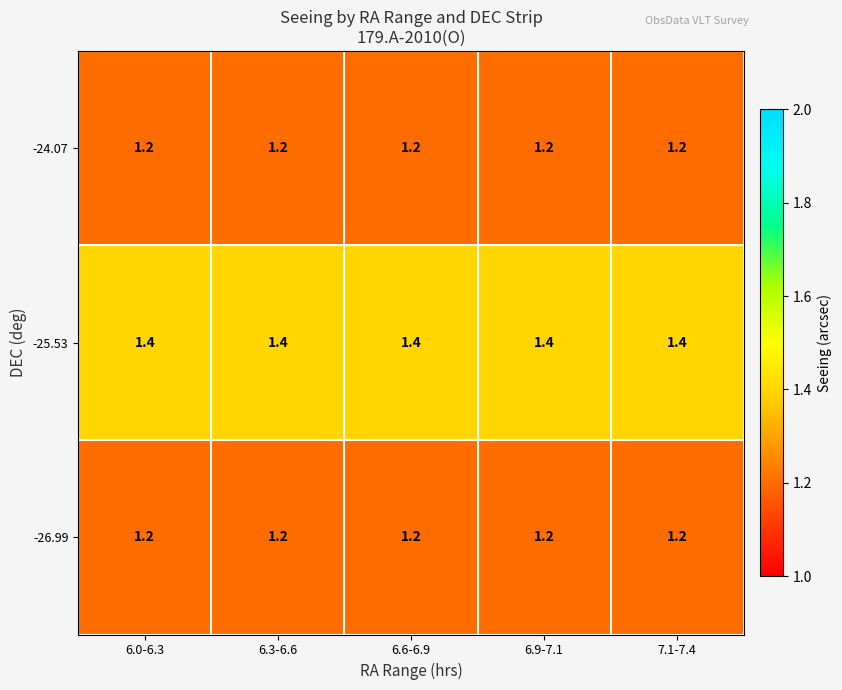

What is the average value of the -25.53 series?

1.4